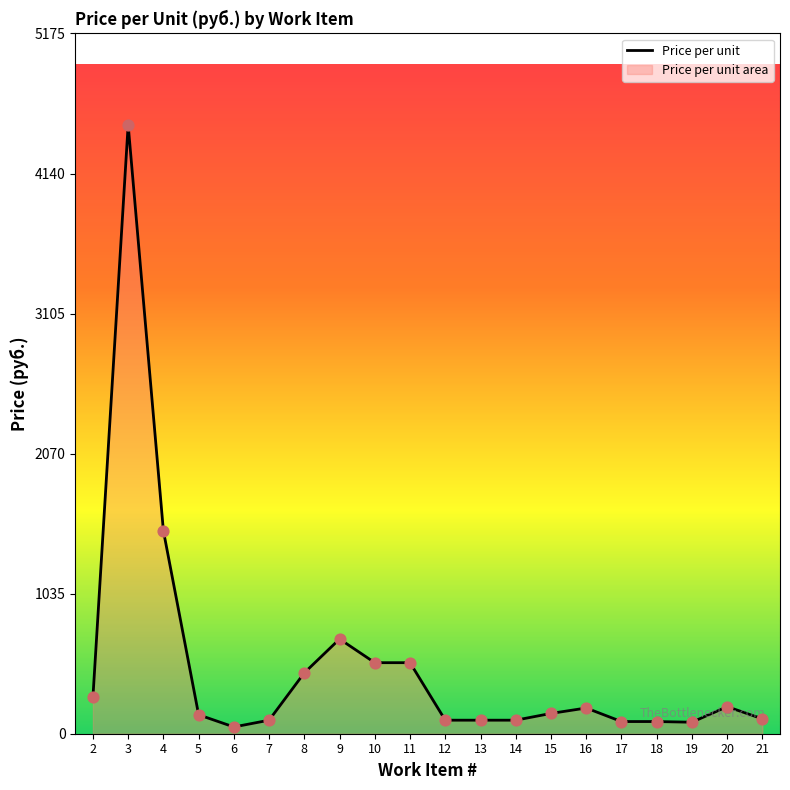

Approximately how many times larger is the value at 12 compared to 17?

1.1